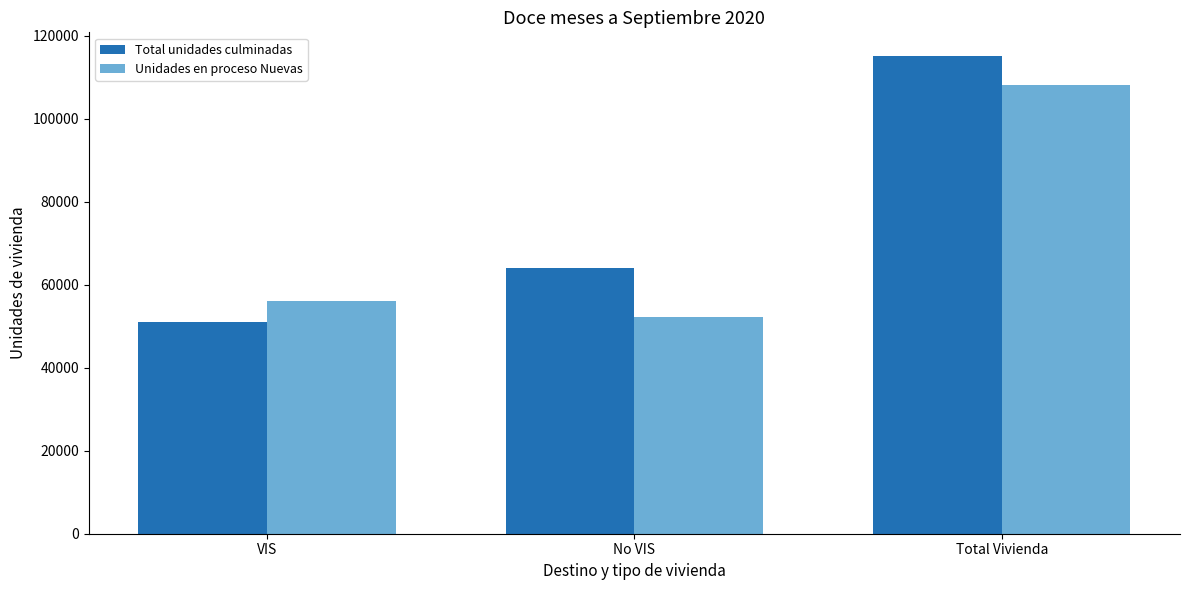

What position from the left is No VIS?

2